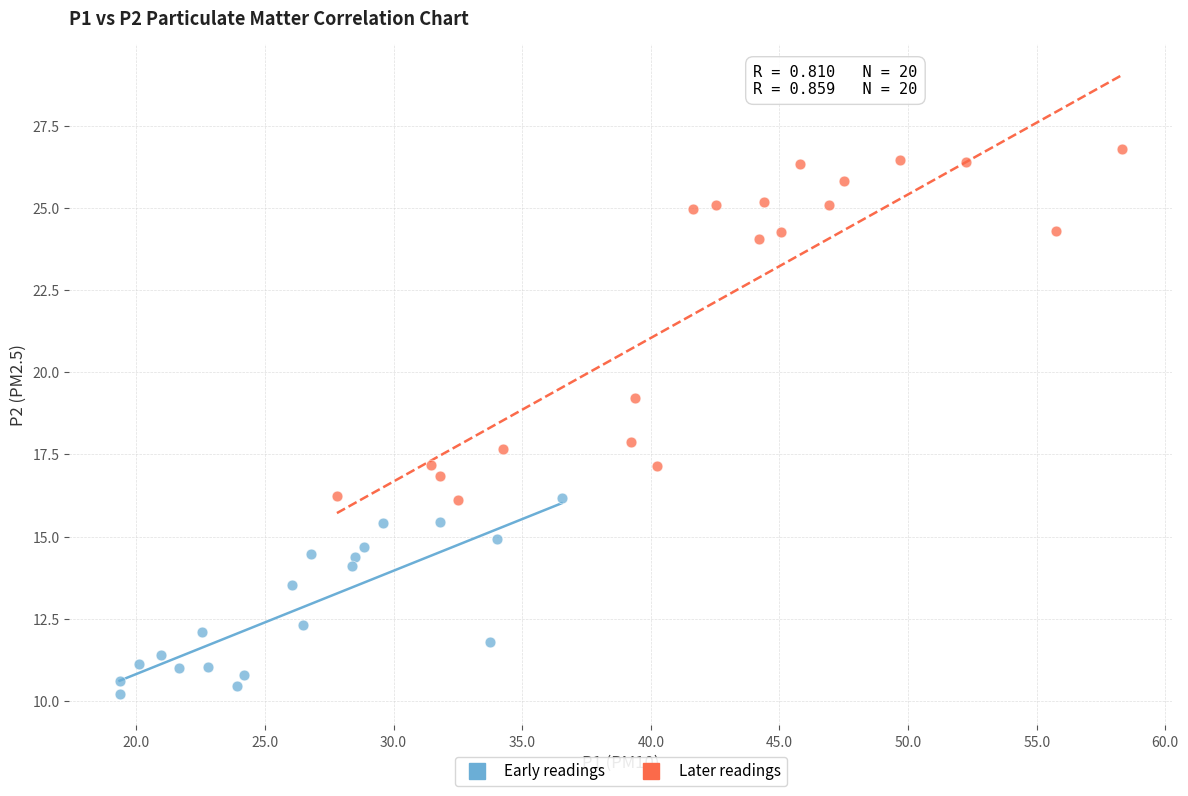

Which series reaches the maximum Y coordinate?

Later readings